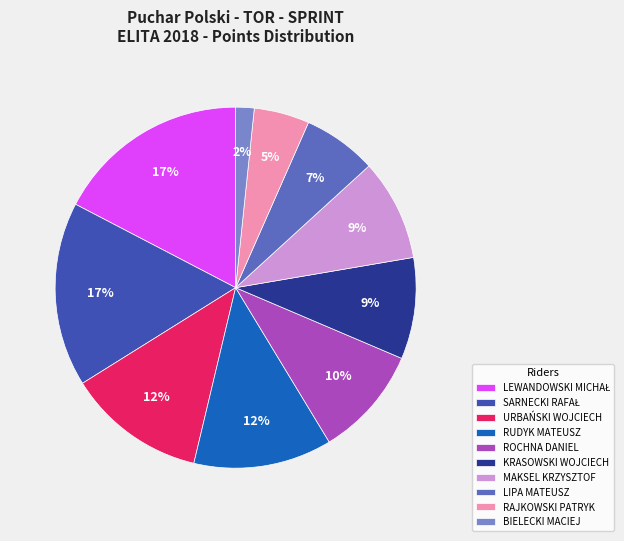

Is the sum of LIPA MATEUSZ and ROCHNA DANIEL greater than half?

No